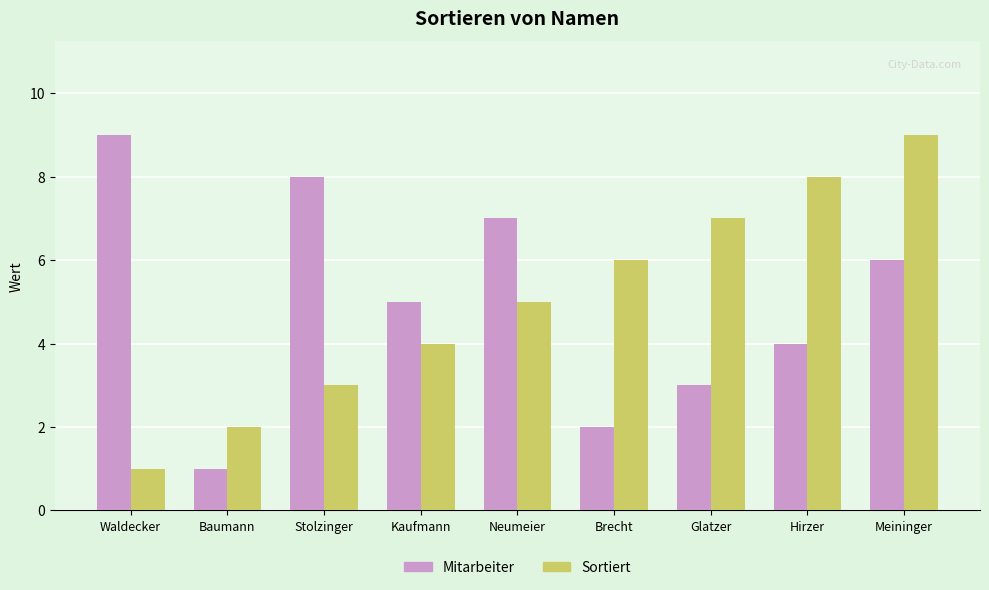

What is the lowest value of the Mitarbeiter series?

1